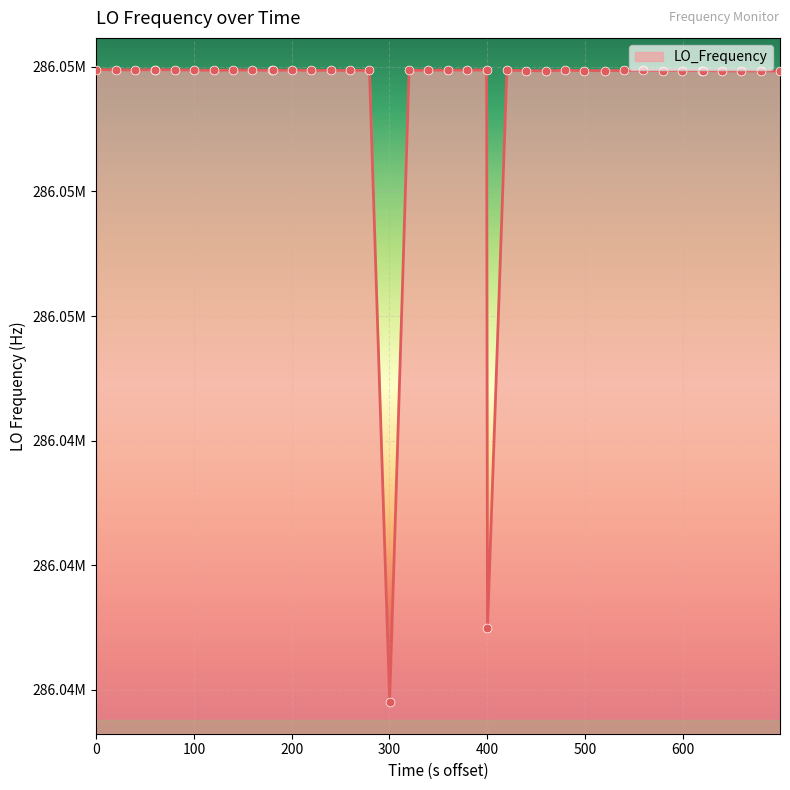

Is this an area chart (filled region under the line)?

Yes